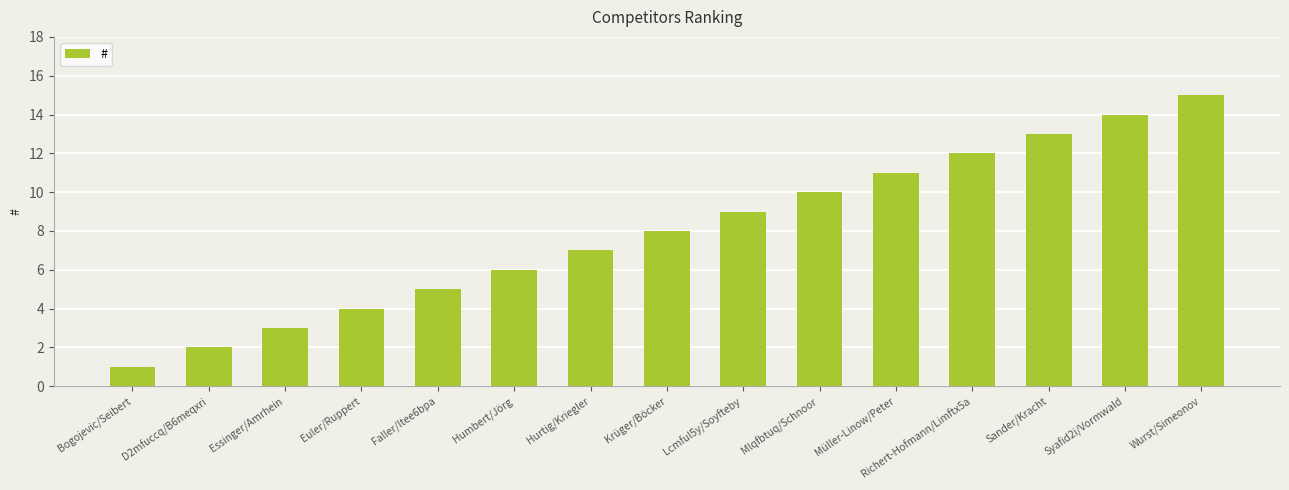

What is the label of the 13th bar from the right?

Essinger/Amrhein